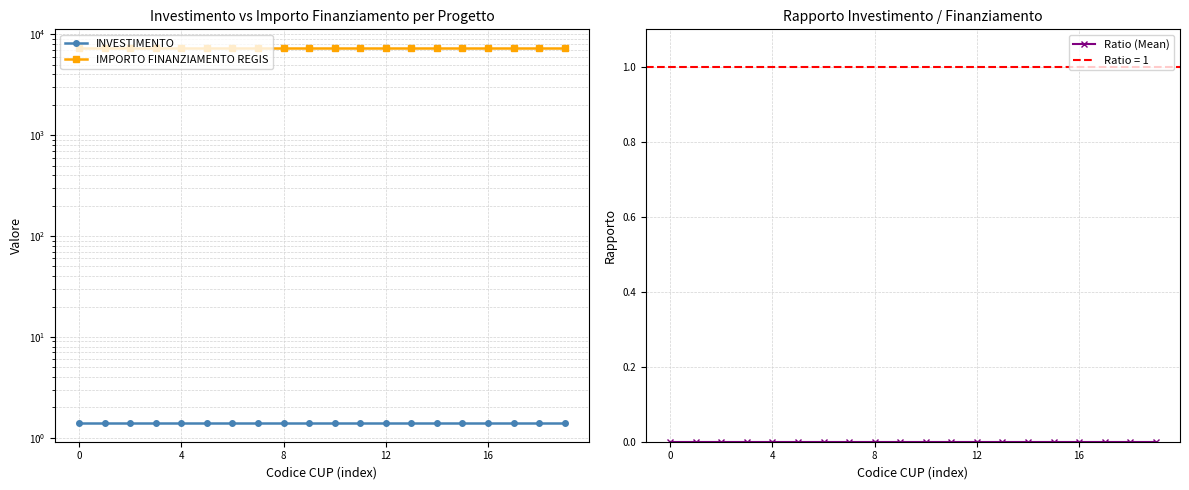

What is the sum of all IMPORTO FINANZIAMENTO REGIS values?

146020.0